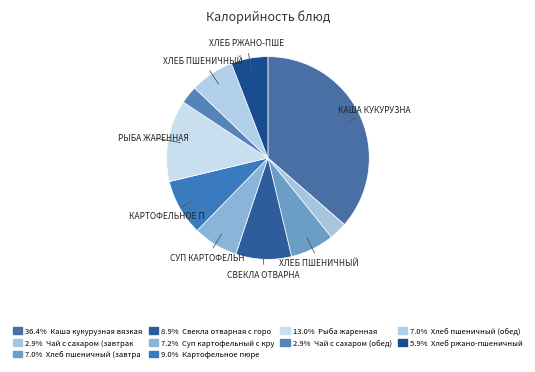

Count the number of slices in the pie.

10